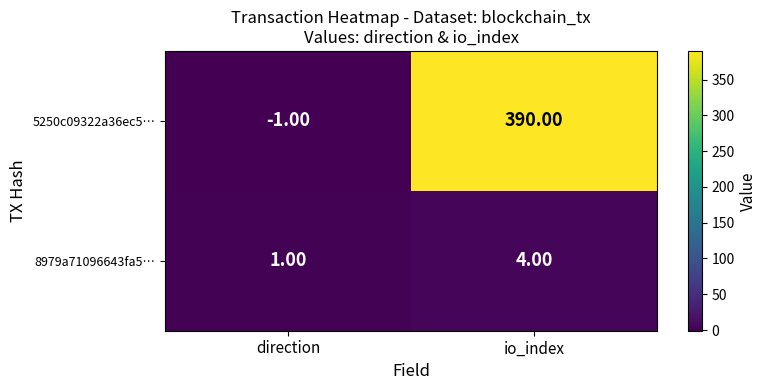

What is the difference between the 5250c09322a36ec5… values at direction and io_index?

391